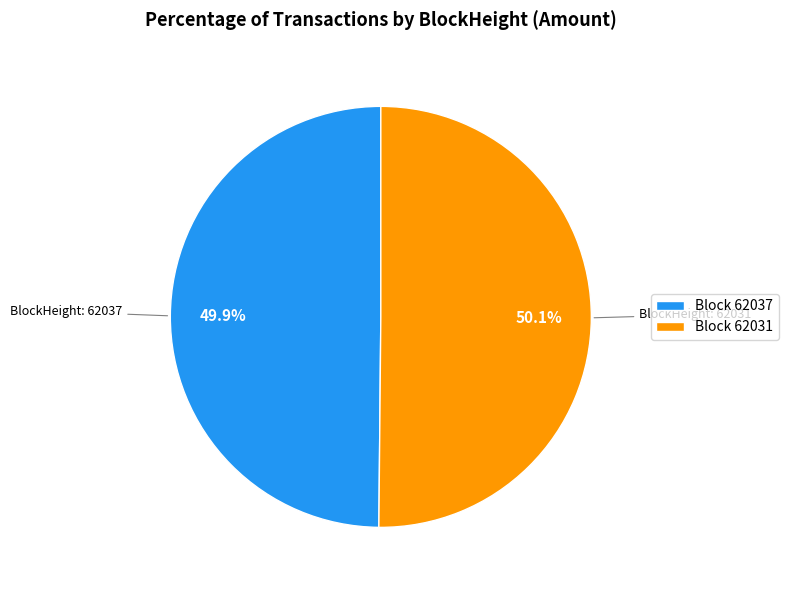

Is there a majority slice in this chart?

Yes